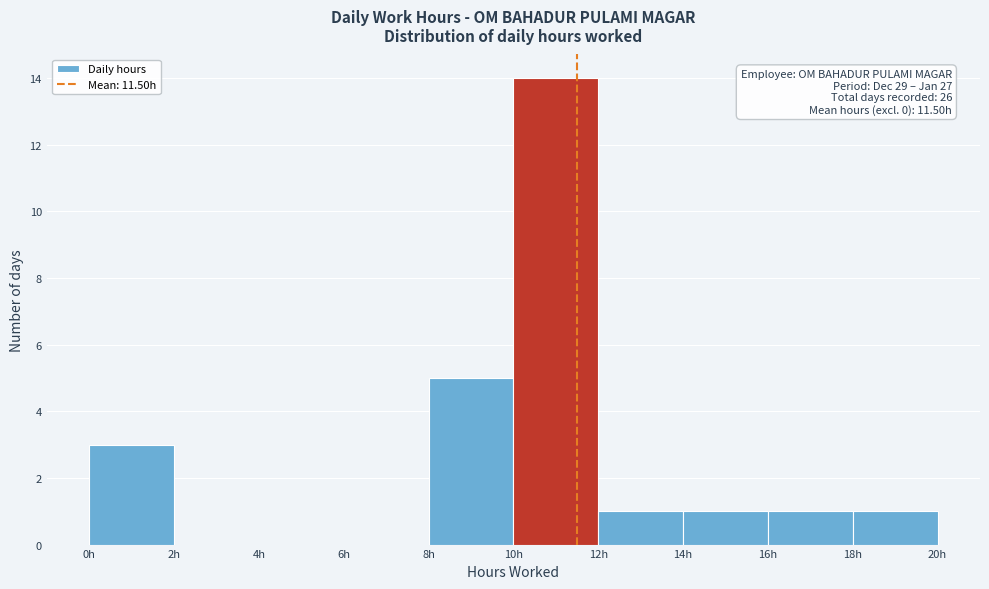

Which range on the x-axis has the tallest bar?

10 to 12